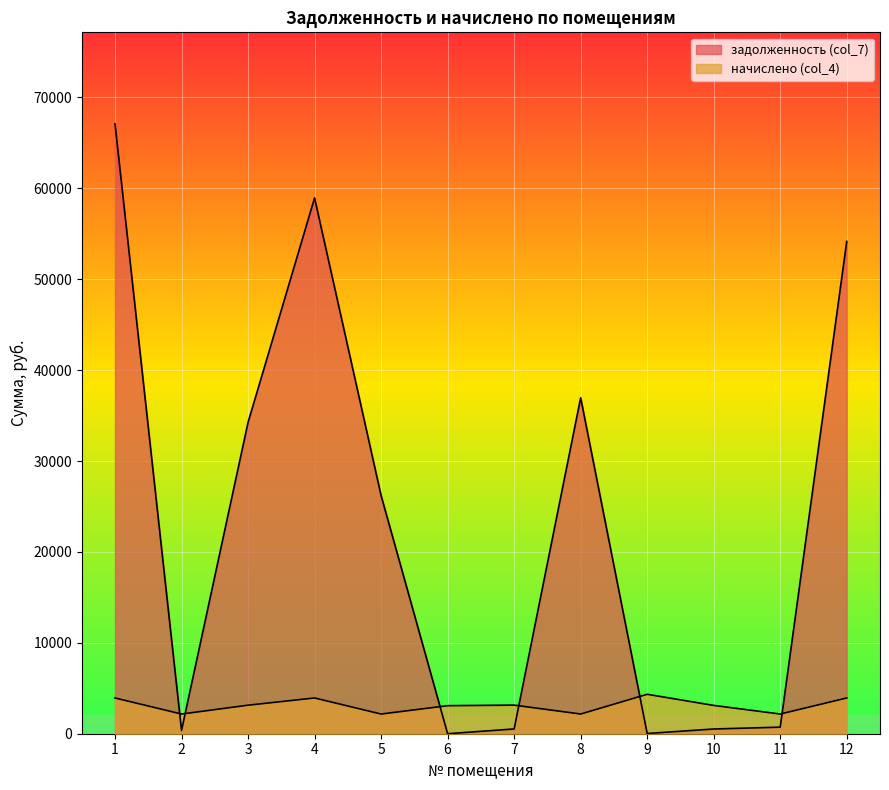

Reading left to right, list all the values displayed in this chart.

задолженность (col_7): 67102.7	361.1	34259.3	58947.1	26203.5	0.0	524.3	36964.1	24.9	519.2	722.7	54163.1
начислено (col_4): 3933.7	2166.9	3139.6	3933.7	2166.9	3084.2	3145.7	2166.9	4340.0	3115.0	2166.9	3933.7